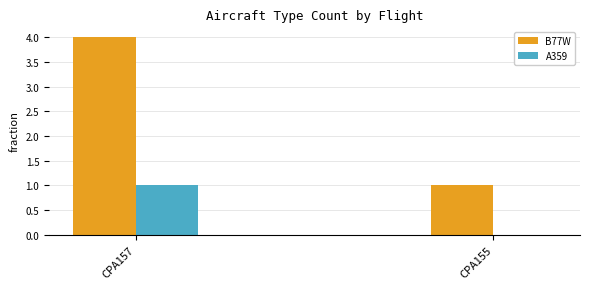

What is the approximate value of B77W at CPA157?

4